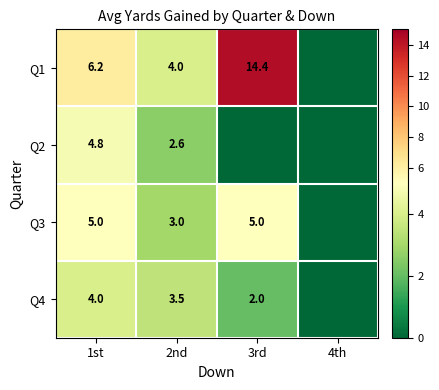

At how many categories does at least one series exceed 8?

1